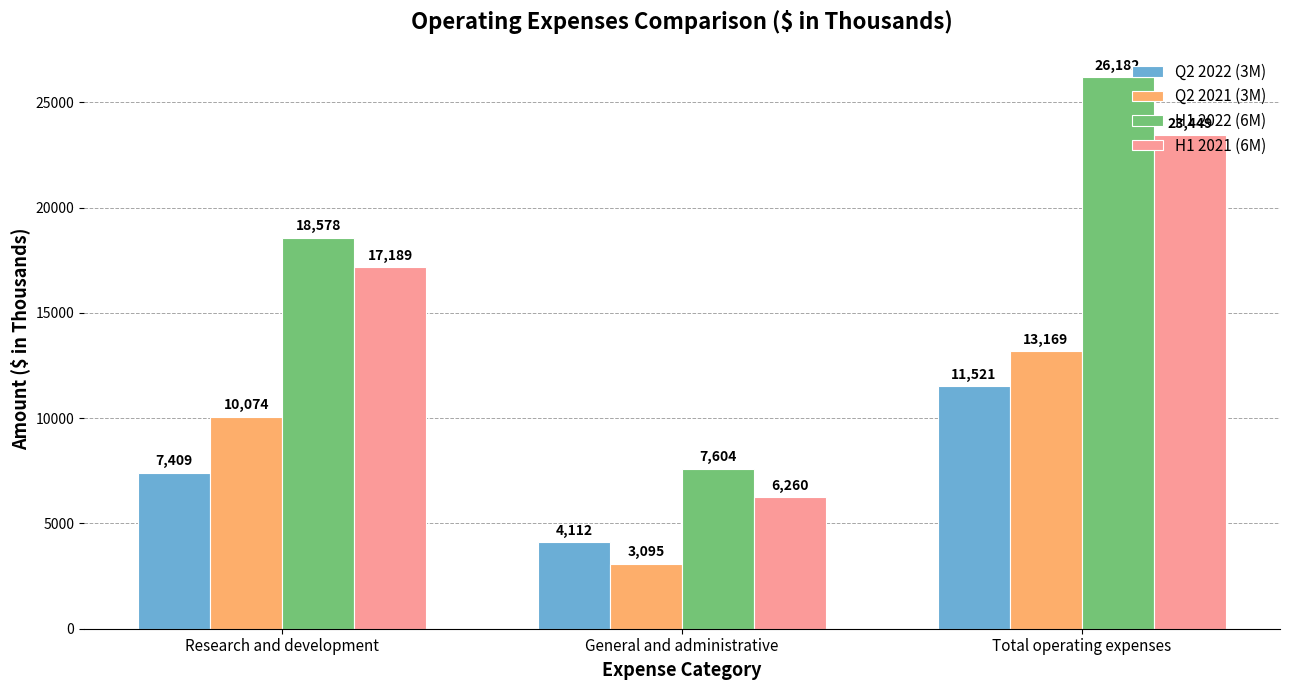

The value of H1 2021 (6M) at Research and development is 9879. True or false?

False